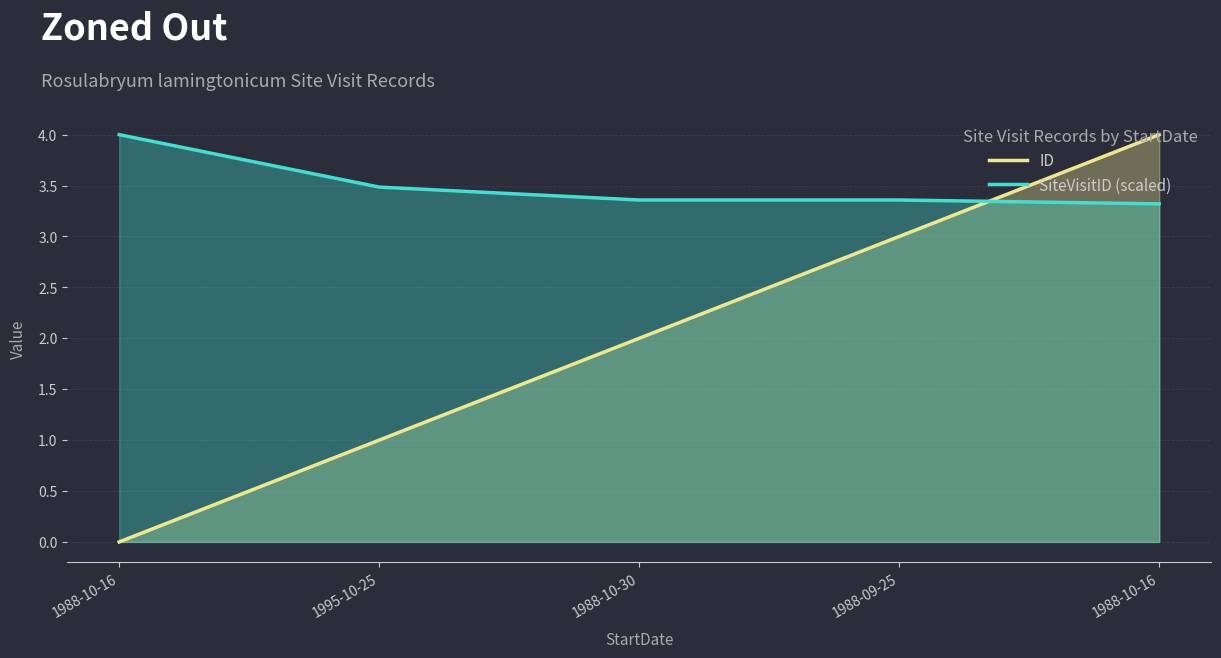

What is the label of the 3rd point from the right?

1988-10-30